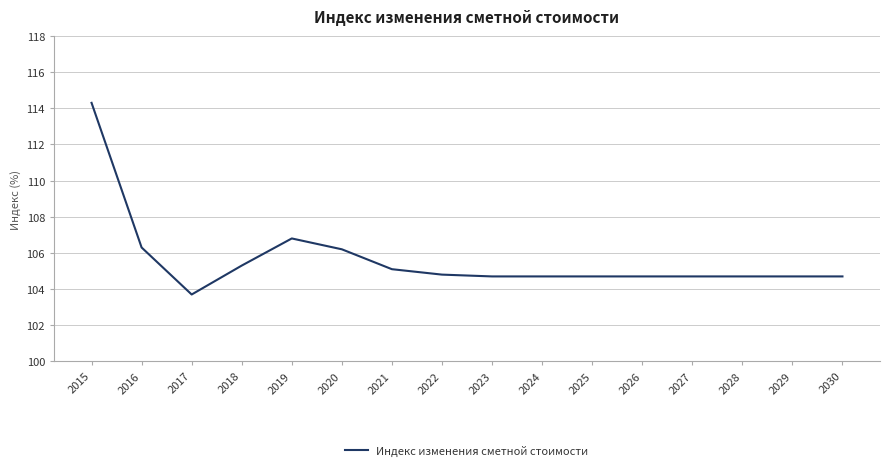

What is the change in value from 2021 to 2029?

-0.4